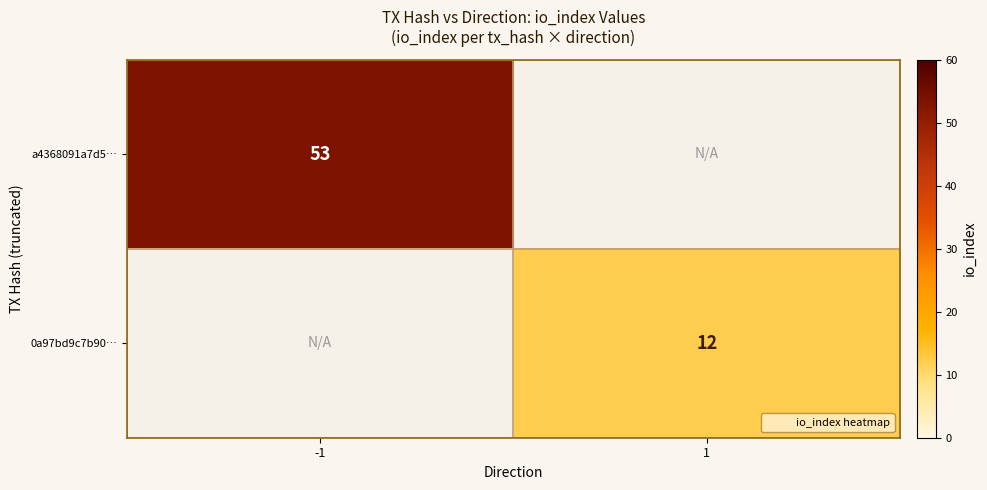

Is it true that a4368091a7d5… equals 53 at -1?

True